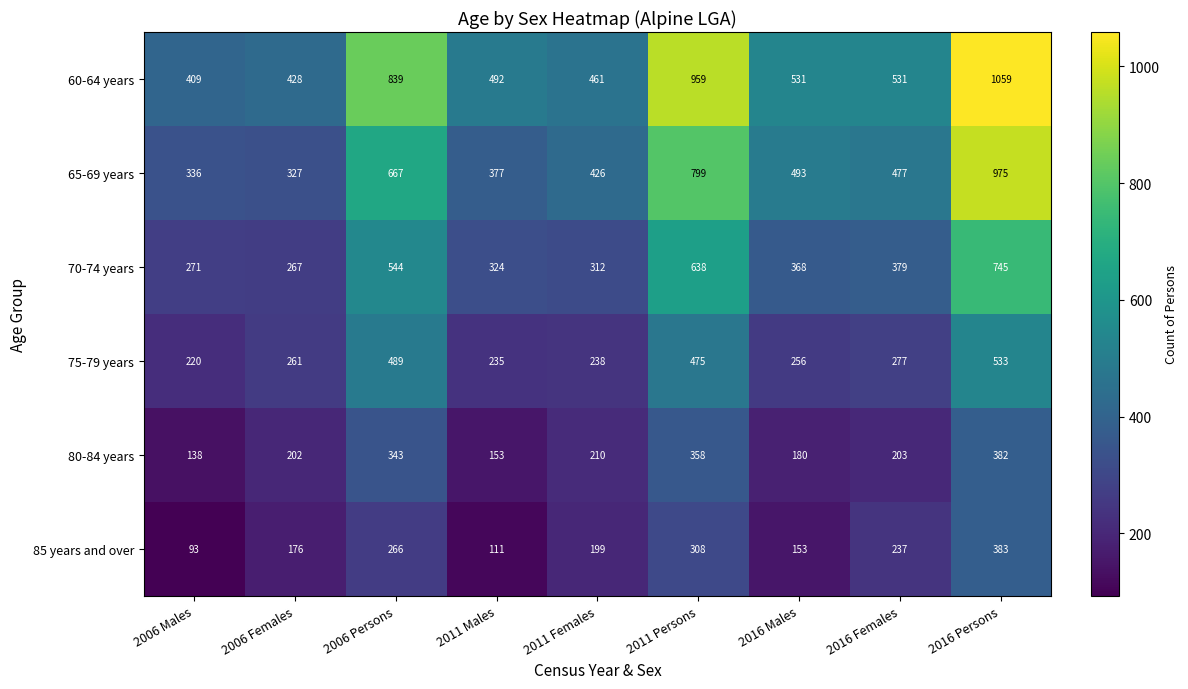

What is the approximate value of 75-79 years at 2016 Males?

256